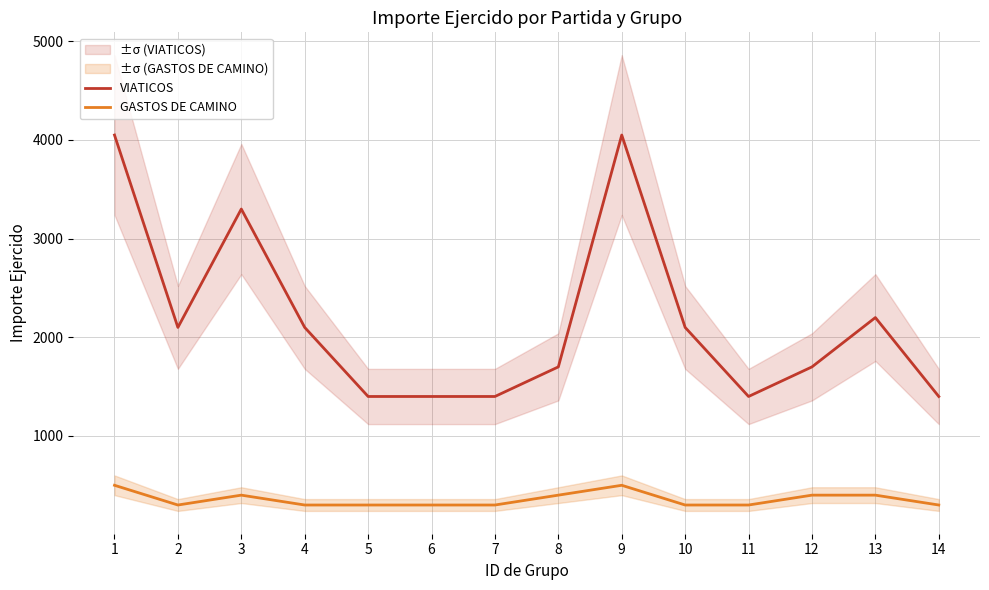

Is this an area chart (filled region under the line)?

No